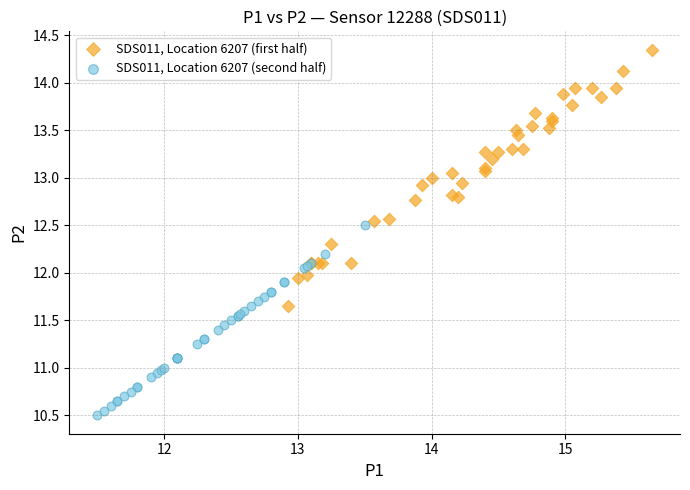

Which series has the largest Y range (max minus min)?

SDS011, Location 6207 (first half)